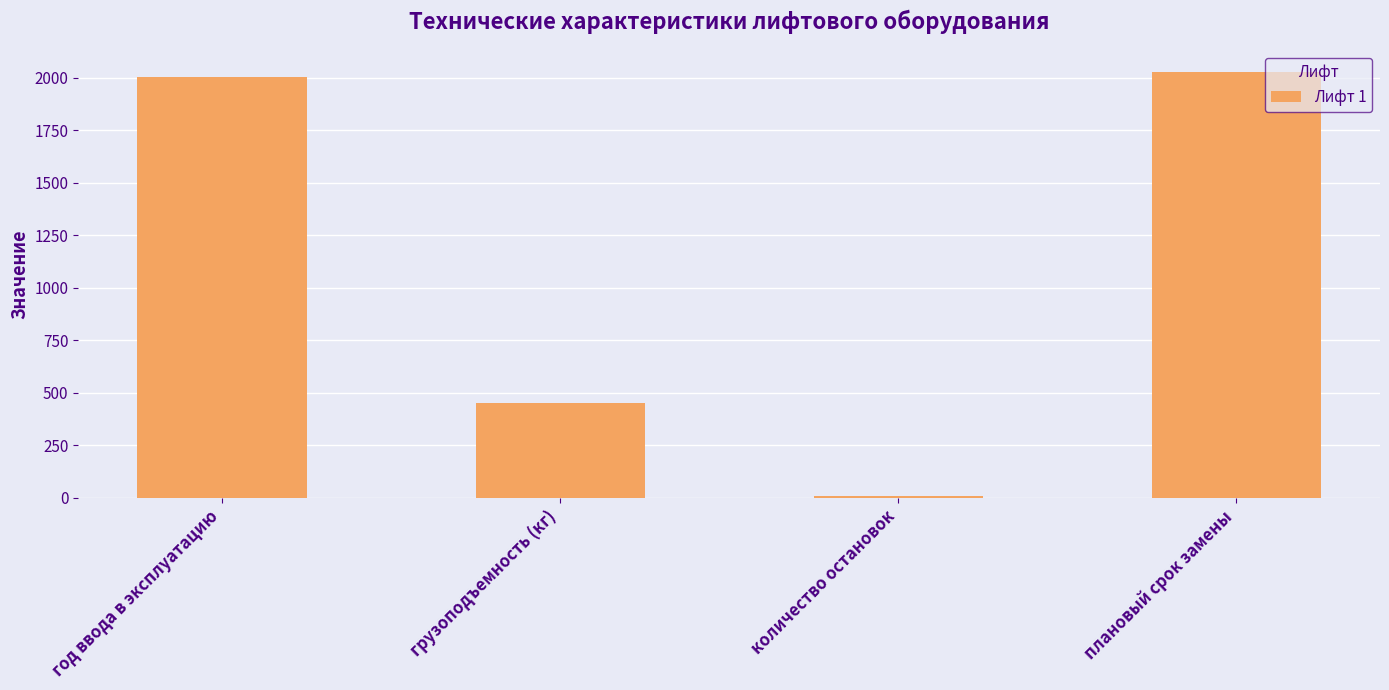

What is the minimum value shown in the chart?

10